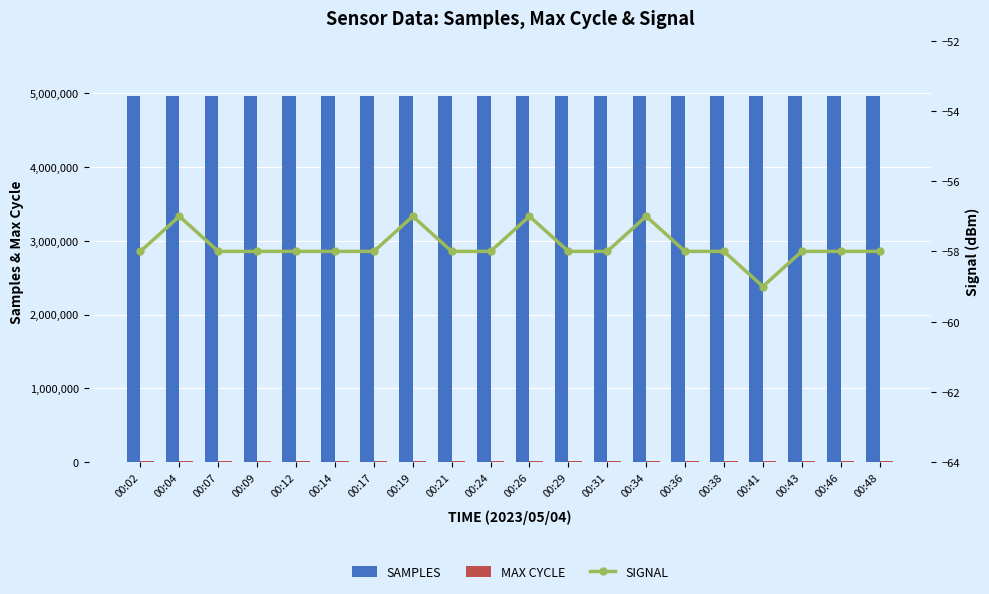

At which label does SIGNAL reach its peak?

00:04